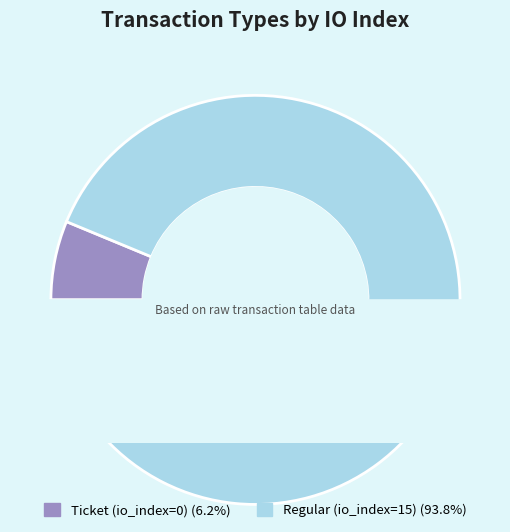

Rank the categories by value from highest to lowest.

Regular (io_index=15), Ticket (io_index=0)